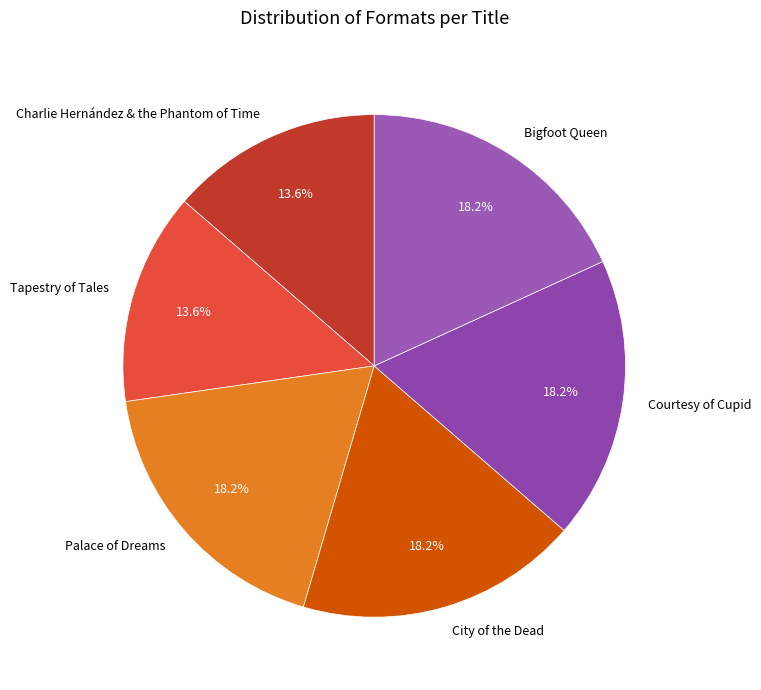

To the nearest percent, what is the average slice percentage?

17%